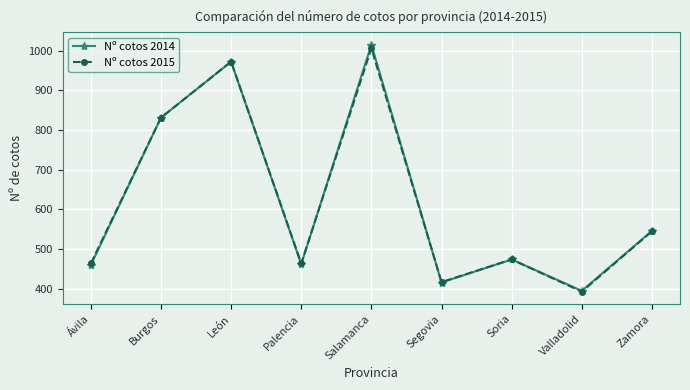

At which category is the sum across all series the highest?

Salamanca